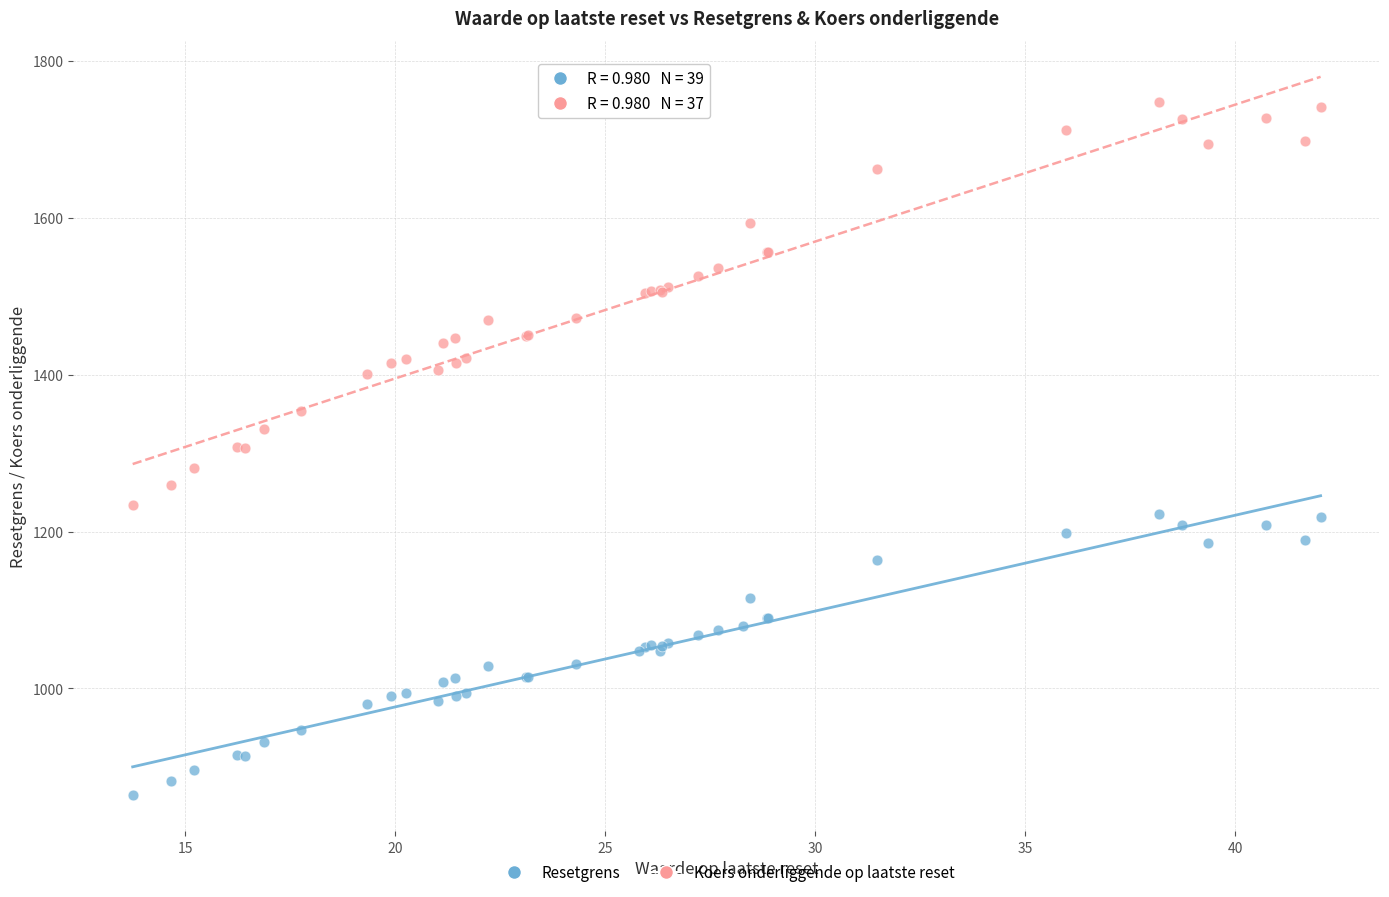

Which series reaches the maximum Y coordinate?

Koers onderliggende op laatste reset